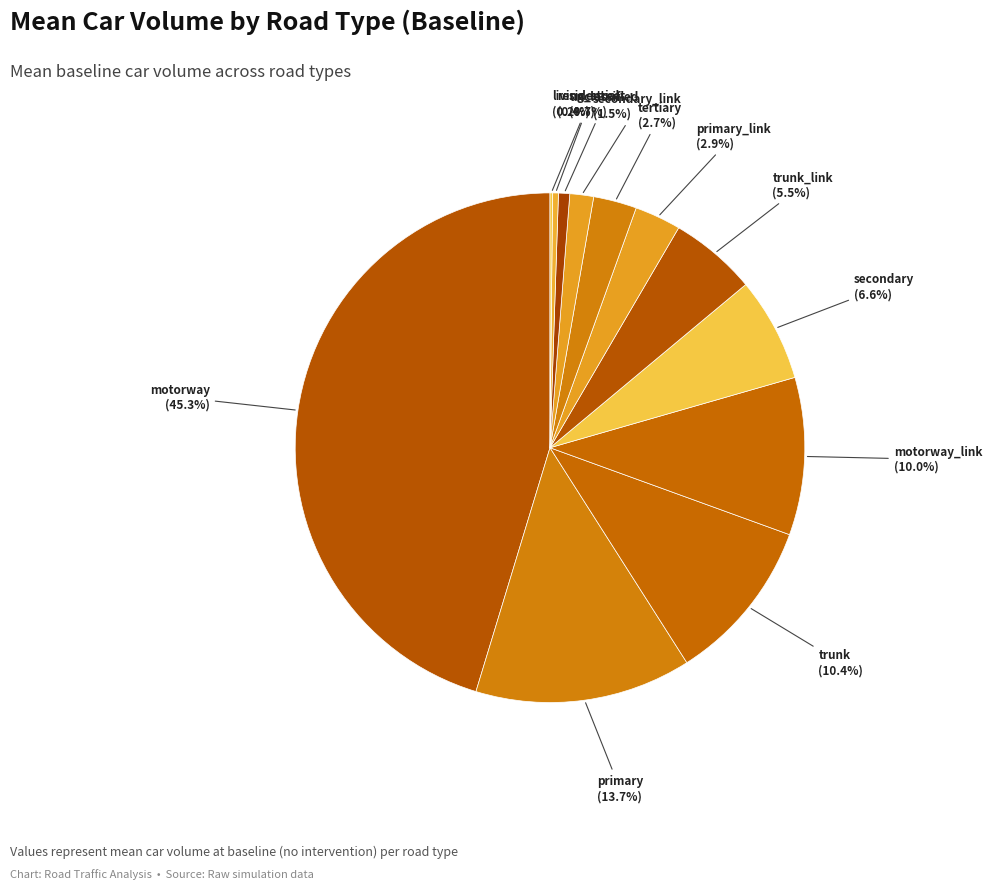

Is it true that motorway is 58% of the pie?

False